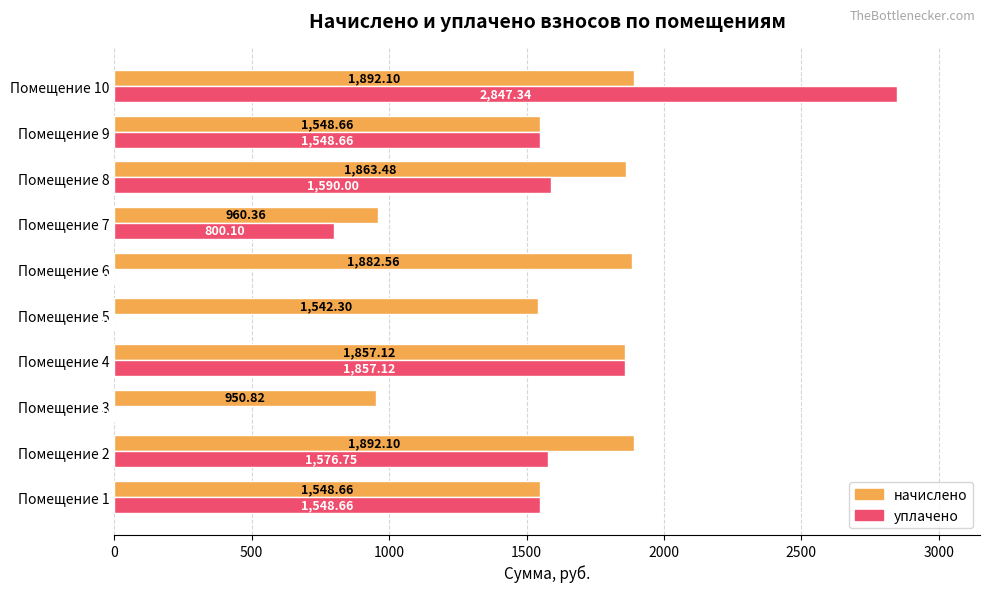

What is the sum of the начислено values at Помещение 2 and Помещение 7?

2852.5